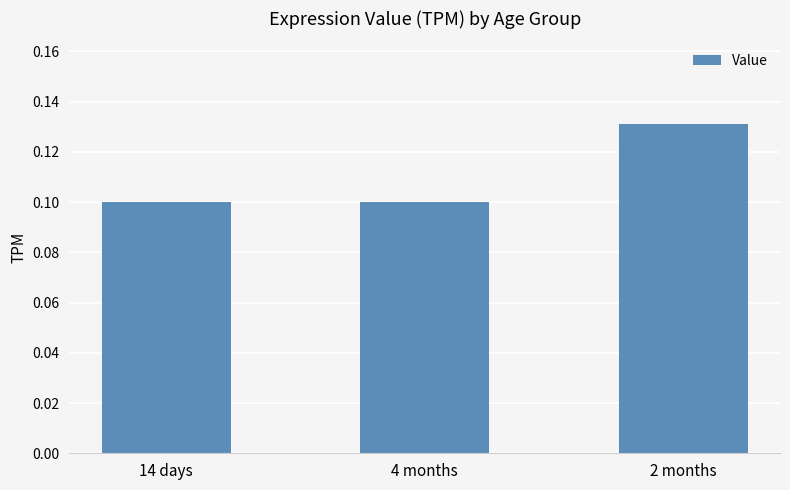

Count the values in the range 0 to 1.

3